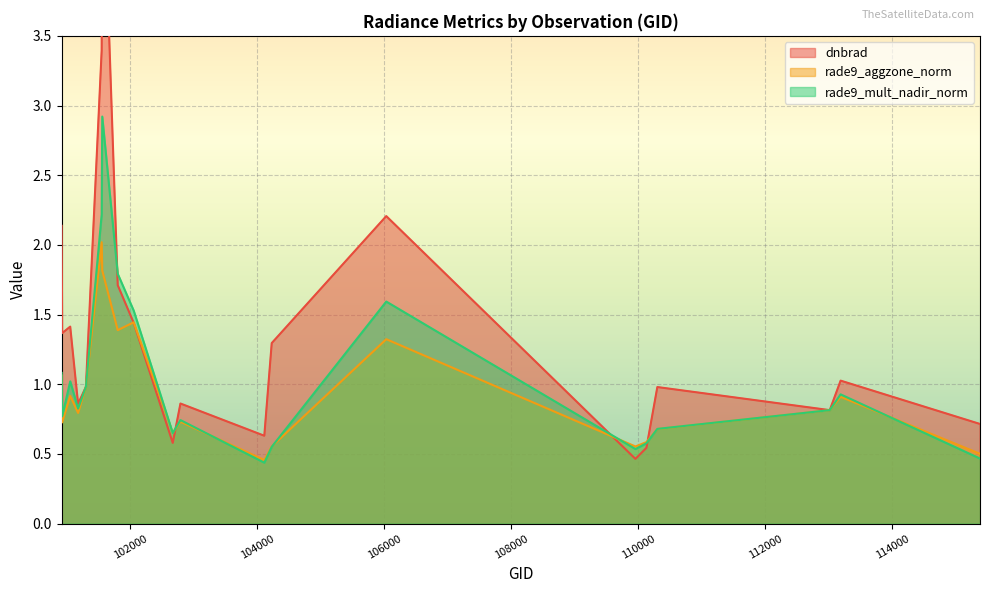

Reading left to right, transcribe all the data shown in this chart.

dnbrad: 100922=2.1	100930=1.4	101057=1.4	101181=0.9	101304=1.0	101552=3.4	101561=4.9	101805=1.7	102056=1.4	102671=0.6	102792=0.9	104112=0.6	104229=1.3	106032=2.2	109954=0.5	110127=0.5	110299=1.0	113013=0.8	113184=1.0	115378=0.7
rade9_aggzone_norm: 100922=1.1	100930=0.7	101057=0.9	101181=0.8	101304=1.0	101552=2.0	101561=1.8	101805=1.4	102056=1.4	102671=0.7	102792=0.7	104112=0.5	104229=0.6	106032=1.3	109954=0.6	110127=0.6	110299=0.7	113013=0.8	113184=0.9	115378=0.5
rade9_mult_nadir_norm: 100922=1.1	100930=0.8	101057=1.0	101181=0.8	101304=1.0	101552=2.2	101561=2.9	101805=1.8	102056=1.5	102671=0.6	102792=0.7	104112=0.4	104229=0.6	106032=1.6	109954=0.5	110127=0.6	110299=0.7	113013=0.8	113184=0.9	115378=0.5